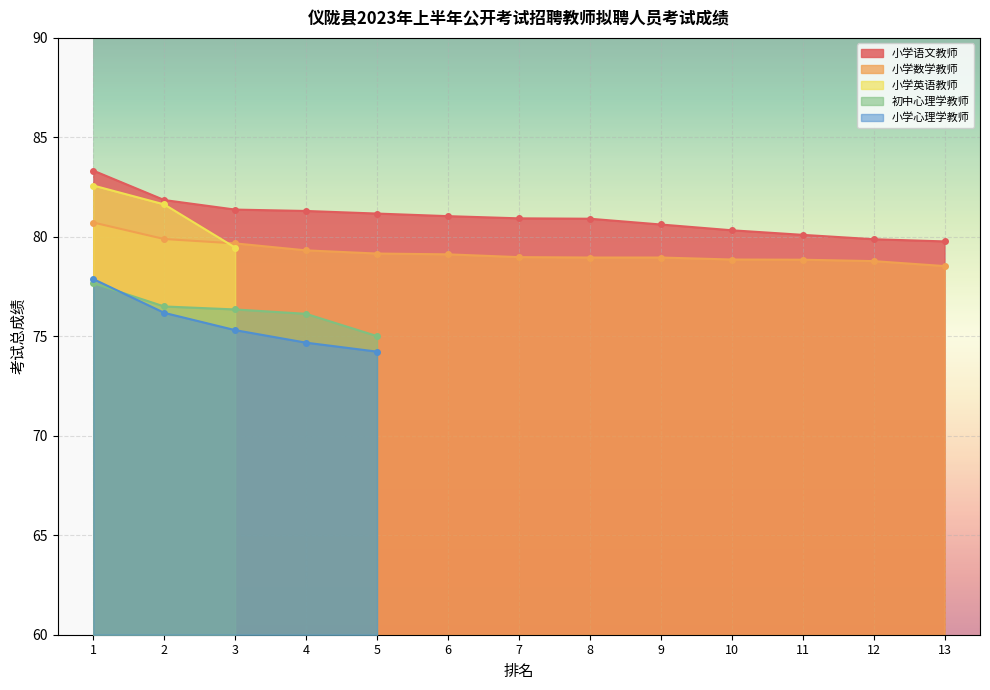

Which series has the largest total across all categories?

小学语文教师